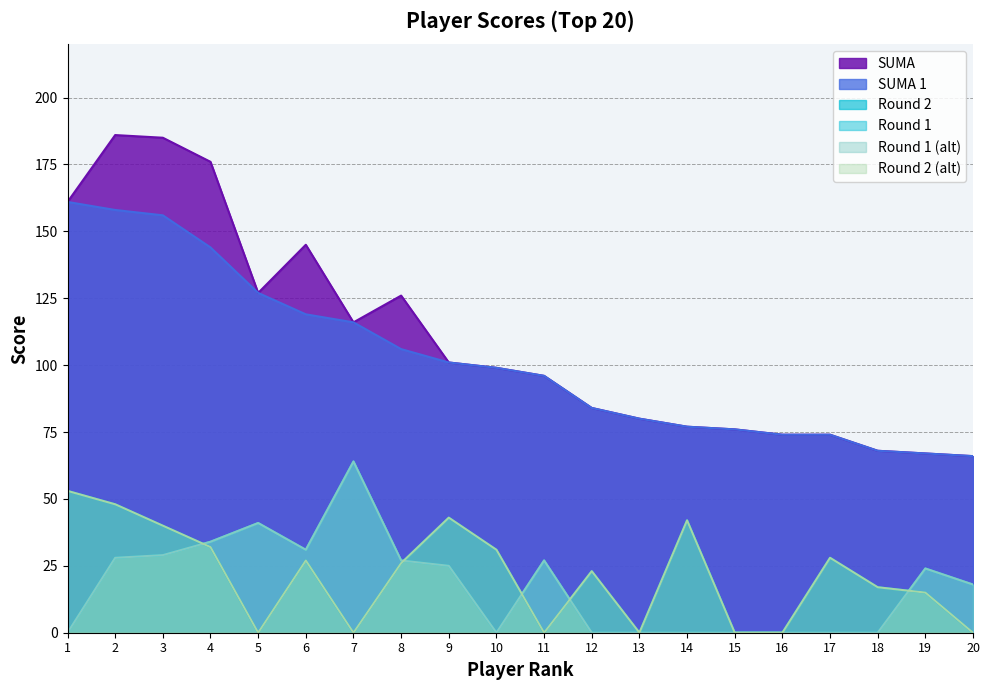

True or false: SUMA and col_6 cross at least once.

False